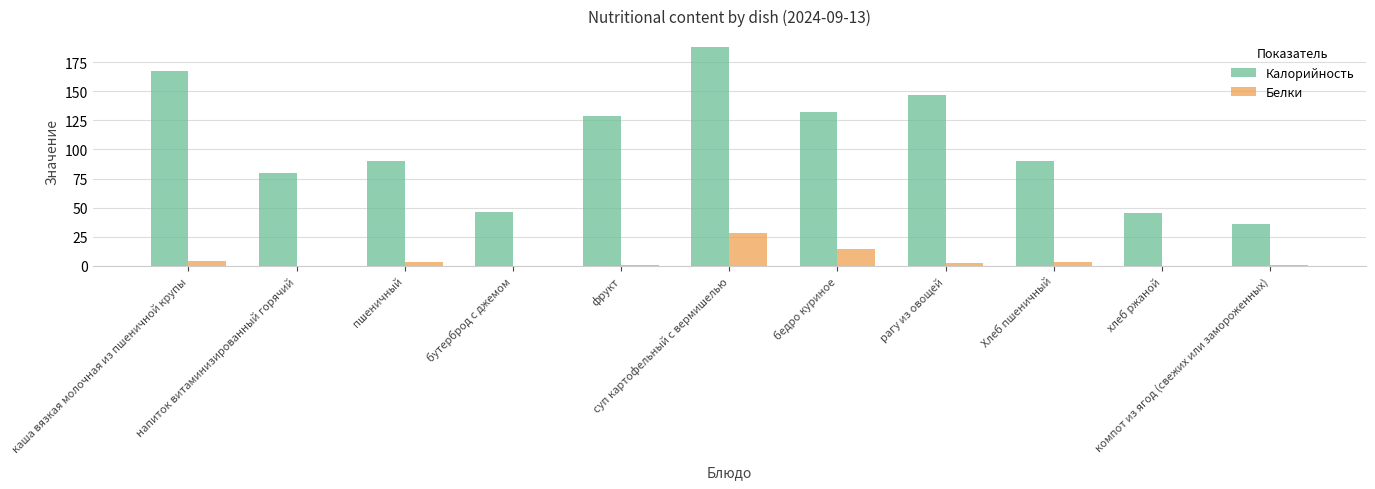

True or false: Калорийность has a value of 46.0 at бутерброд с джемом.

True